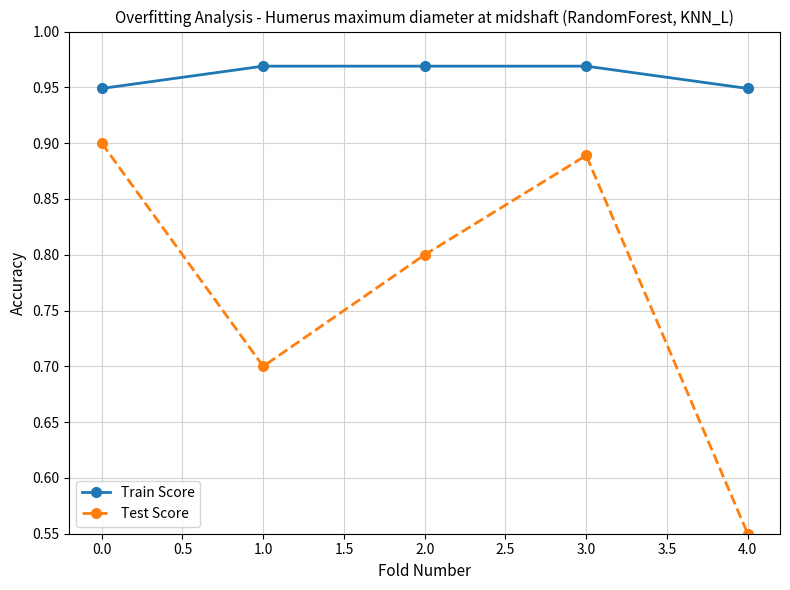

Which series has the largest total across all categories?

Train Score